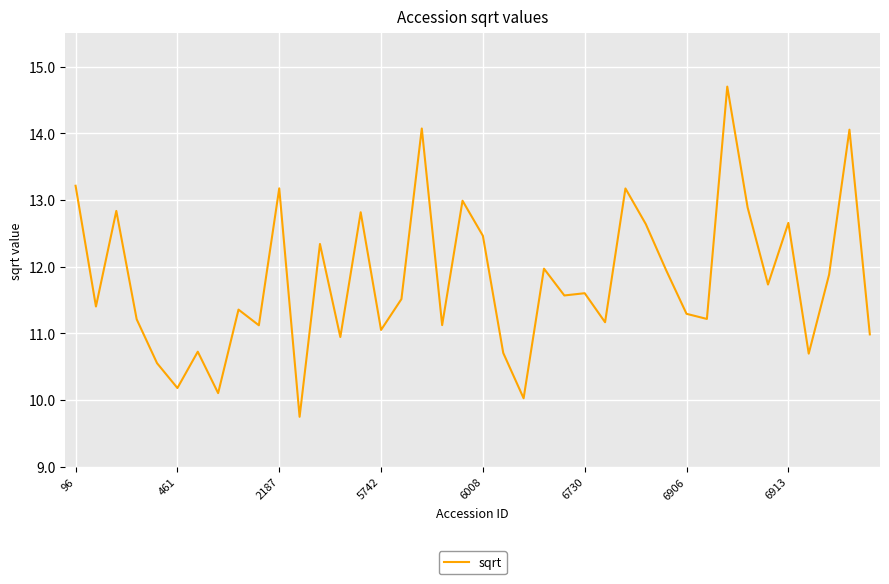

What is the maximum value shown in the chart?

14.7